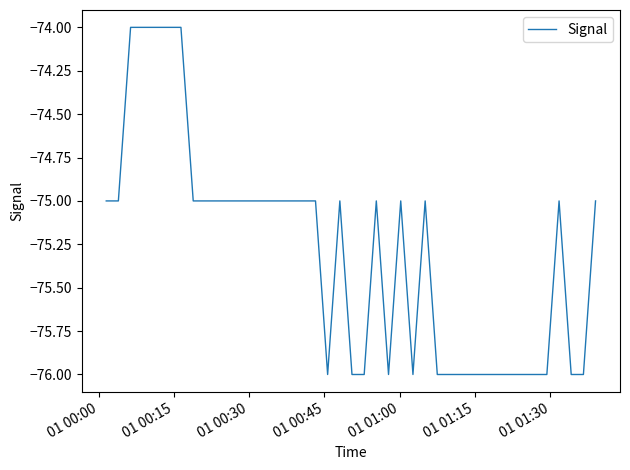

Count the number of data series in this chart.

1